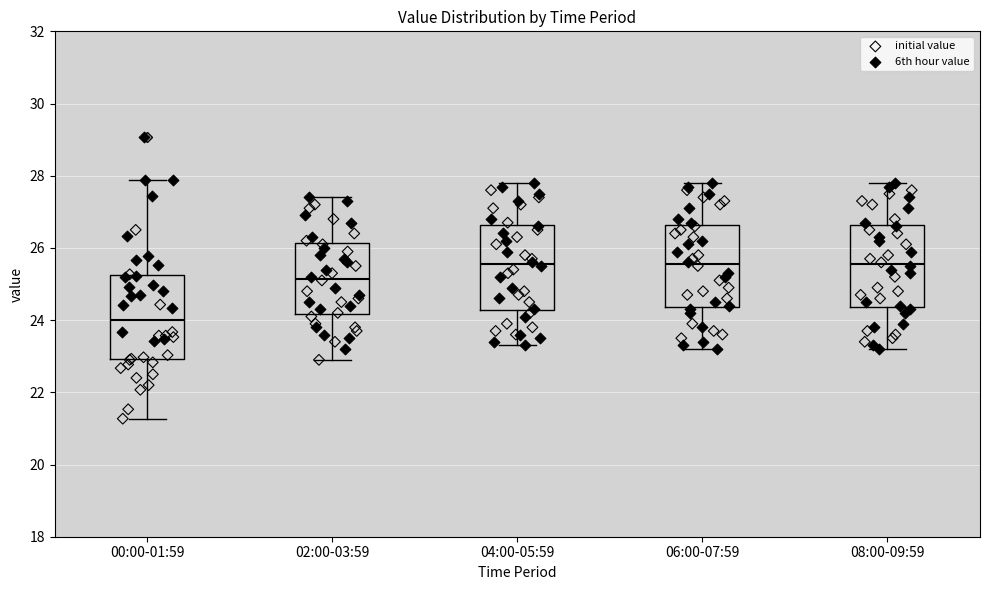

Reading left to right, transcribe this box plot: for each box, give where its median line is, the range the box spans, and where its two whiskers end, as read against the y-axis. The values are not printed on the chart, so give them approximately, as read against the axis.

00:00-01:59: median 24.0, box 23.0 to 25.2, whiskers 21.2 to 27.8
02:00-03:59: median 25.2, box 24.2 to 26.2, whiskers 23.0 to 27.4
04:00-05:59: median 25.6, box 24.2 to 26.6, whiskers 23.4 to 27.8
06:00-07:59: median 25.6, box 24.4 to 26.6, whiskers 23.2 to 27.8
08:00-09:59: median 25.6, box 24.4 to 26.6, whiskers 23.2 to 27.8